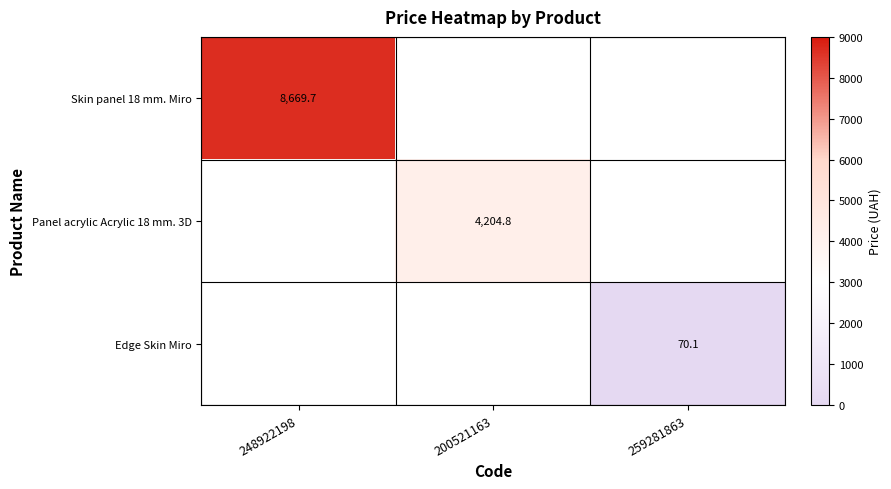

Rank the series by their average value, from highest to lowest.

Skin panel 18 mm. Miro, Panel acrylic Acrylic 18 mm. 3D, Edge Skin Miro